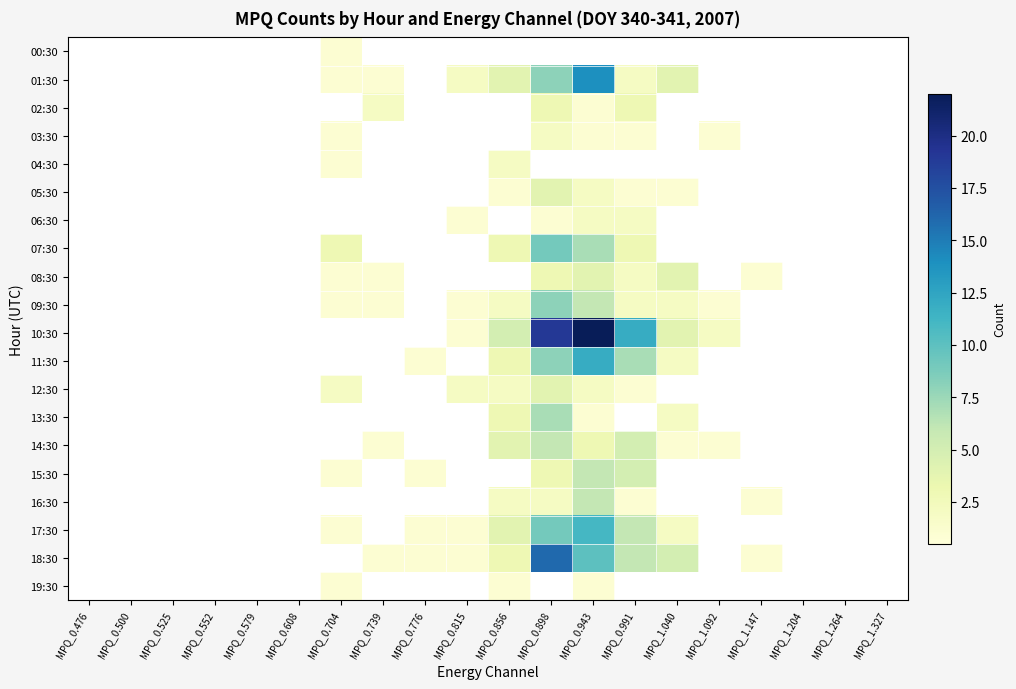

Which series changed the most between MPQ_0.579 and MPQ_0.776?

11:30